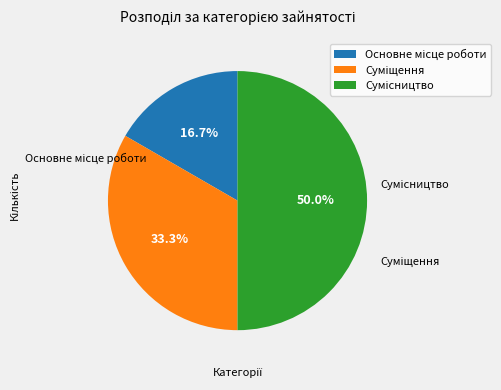

What percentage is the Сумісництво slice, to the nearest percent?

50%